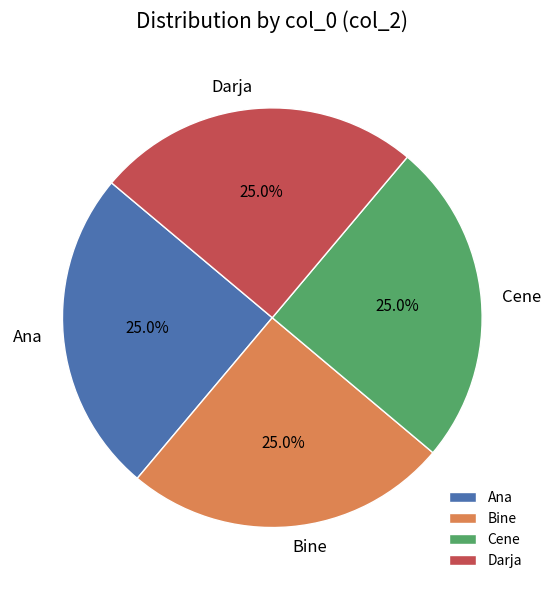

To the nearest percent, what portion does Darja represent?

25%